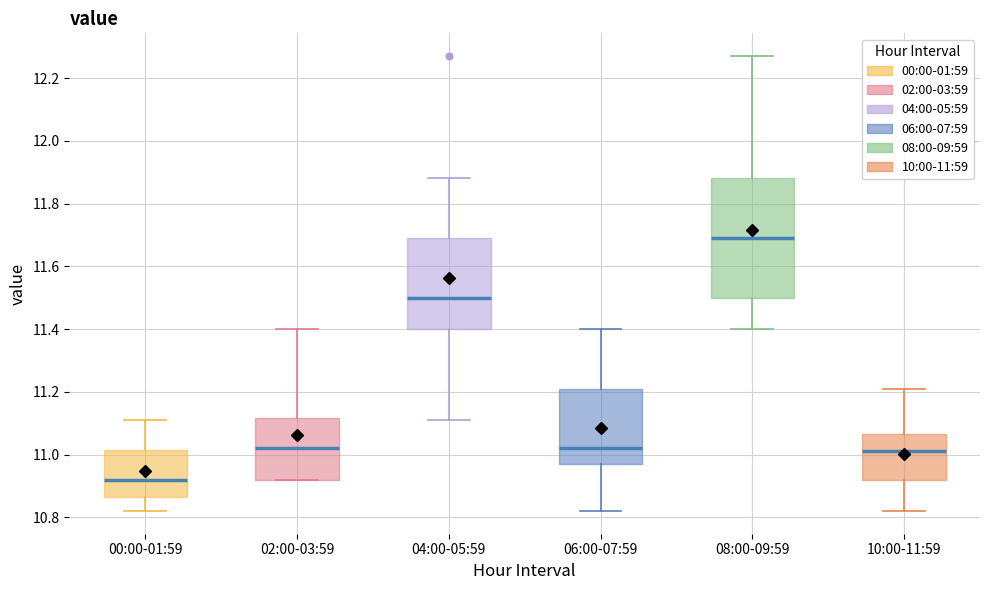

Comparing the boxes themselves (not the whiskers), which one is the tallest?

08:00-09:59